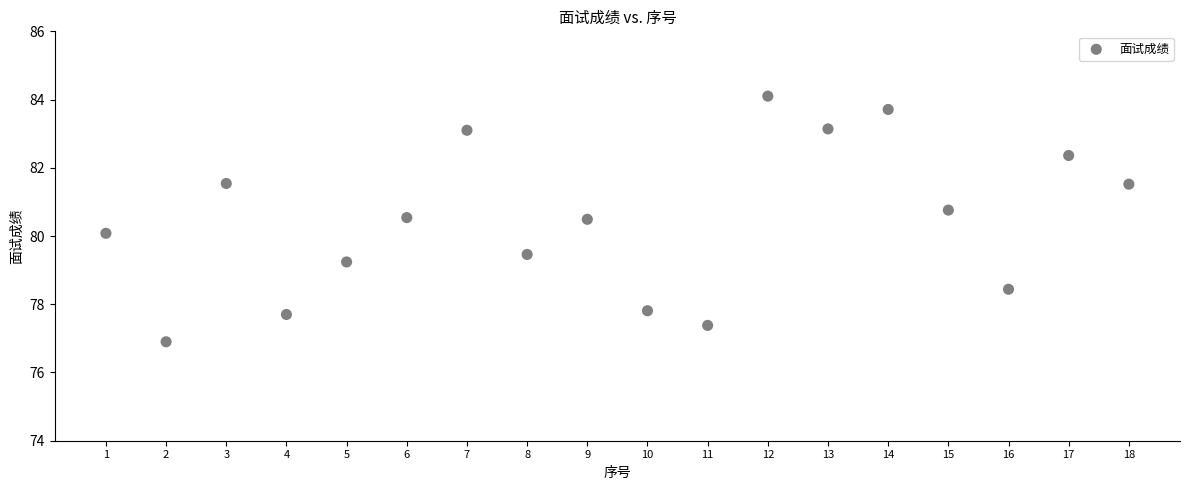

What is the range of Y values (max minus min)?

7.2